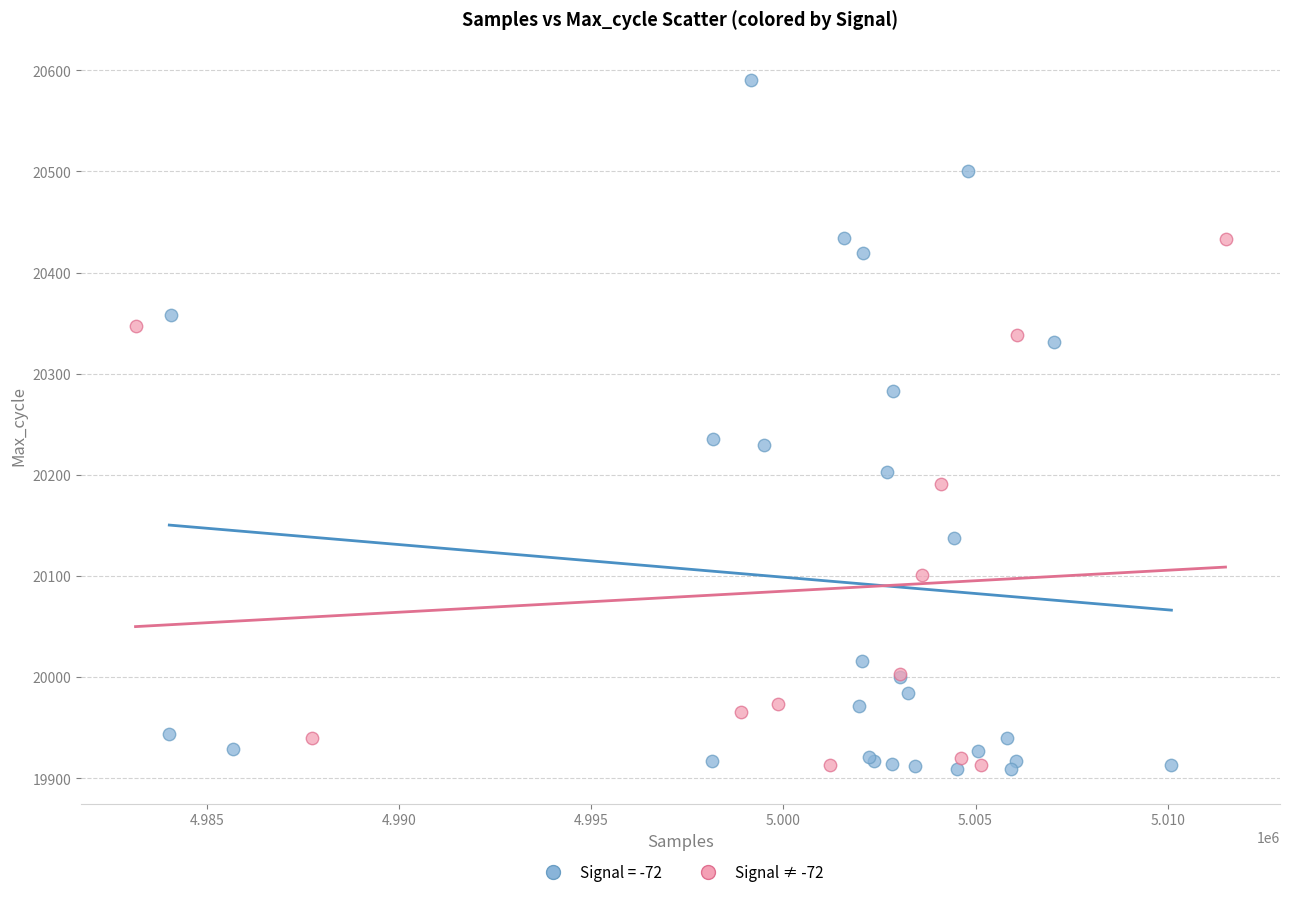

Which series contains the highest Y value?

Signal = -72